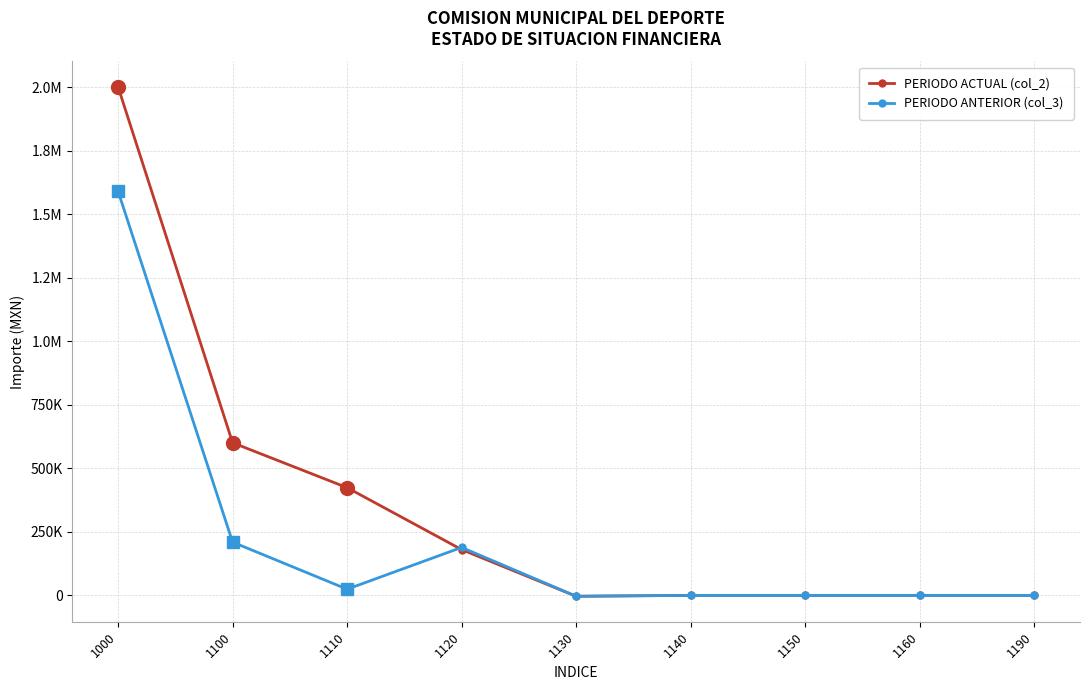

Does the chart have visible grid lines?

Yes